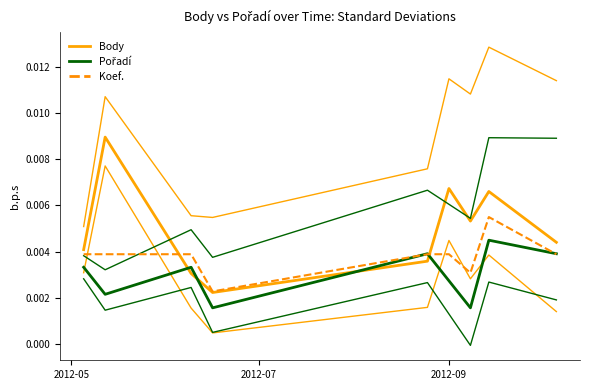

What are all the series names shown in the legend?

Body, Pořadí, Koef.